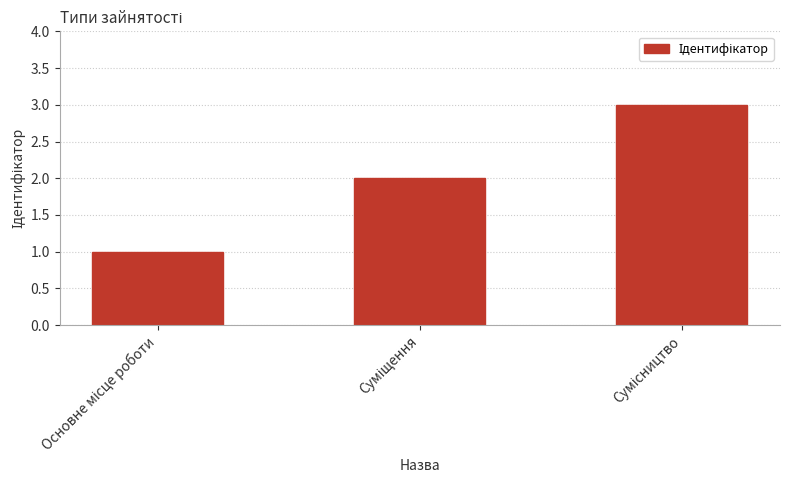

What is the maximum value shown in the chart?

3